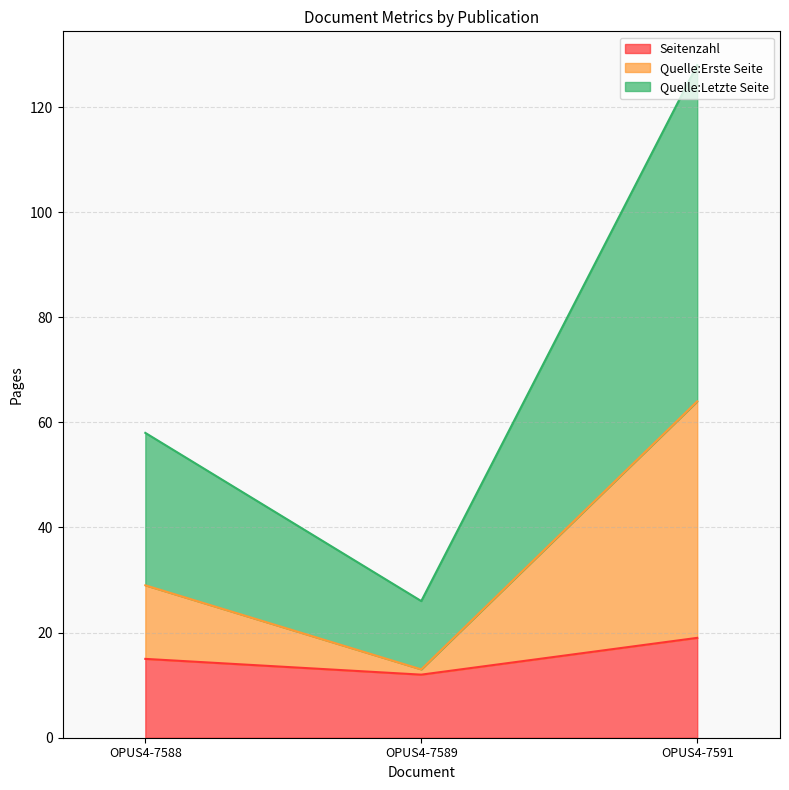

What is the maximum value shown in the chart?

128